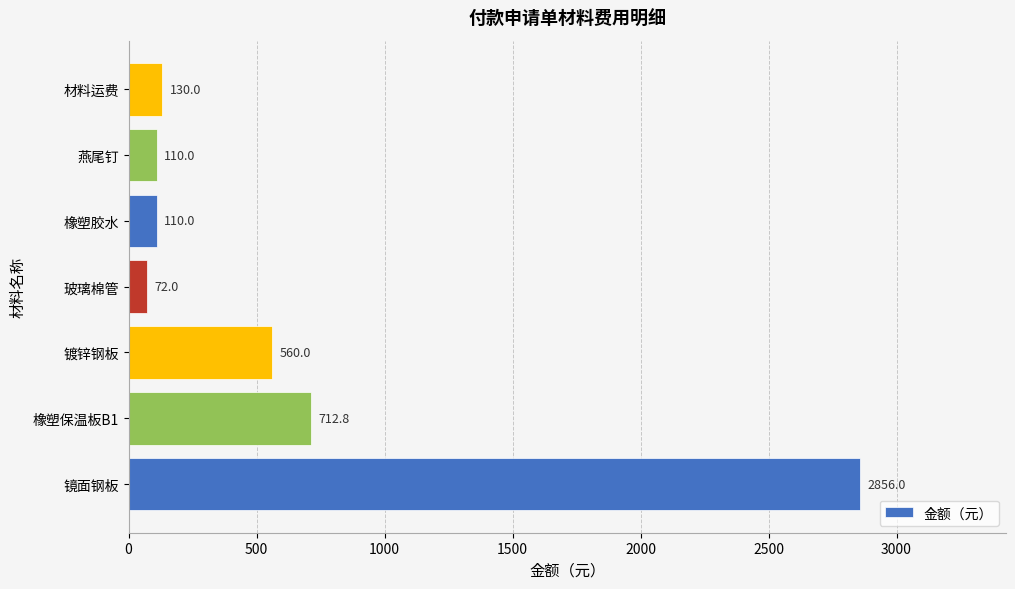

Reading bottom to top, extract all data points from this chart.

2856.0	712.8	560.0	72.0	110.0	110.0	130.0